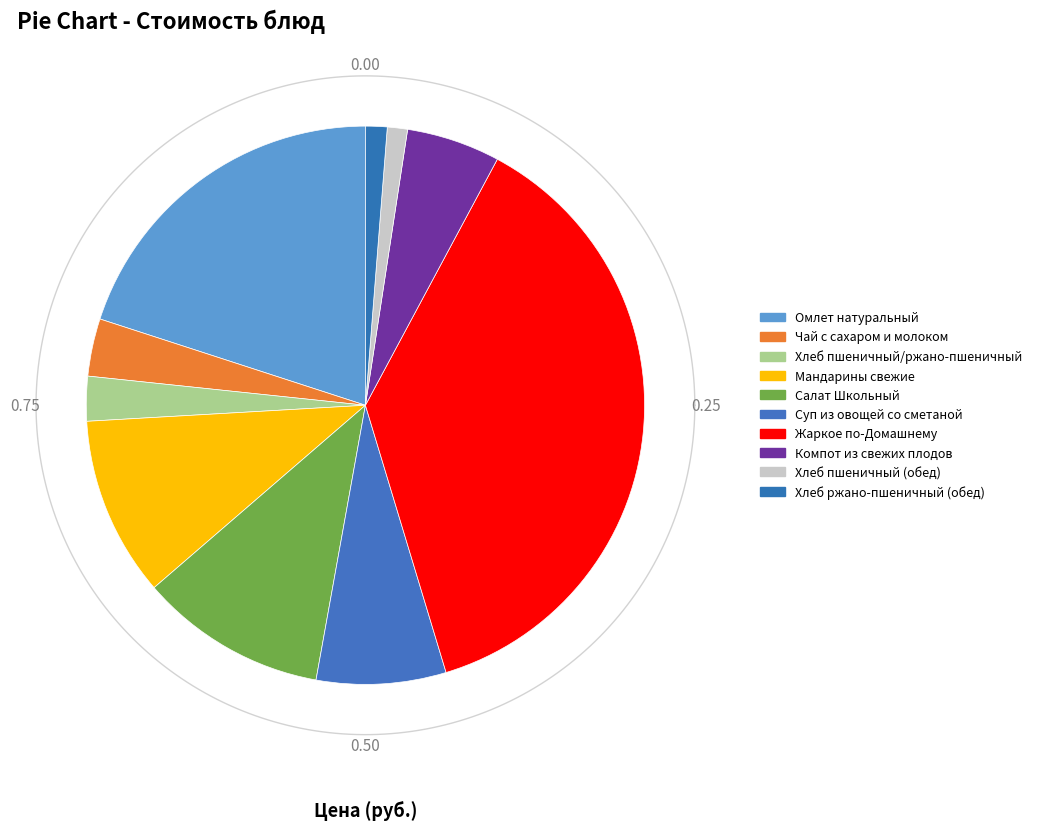

How many segments does this pie chart have?

10